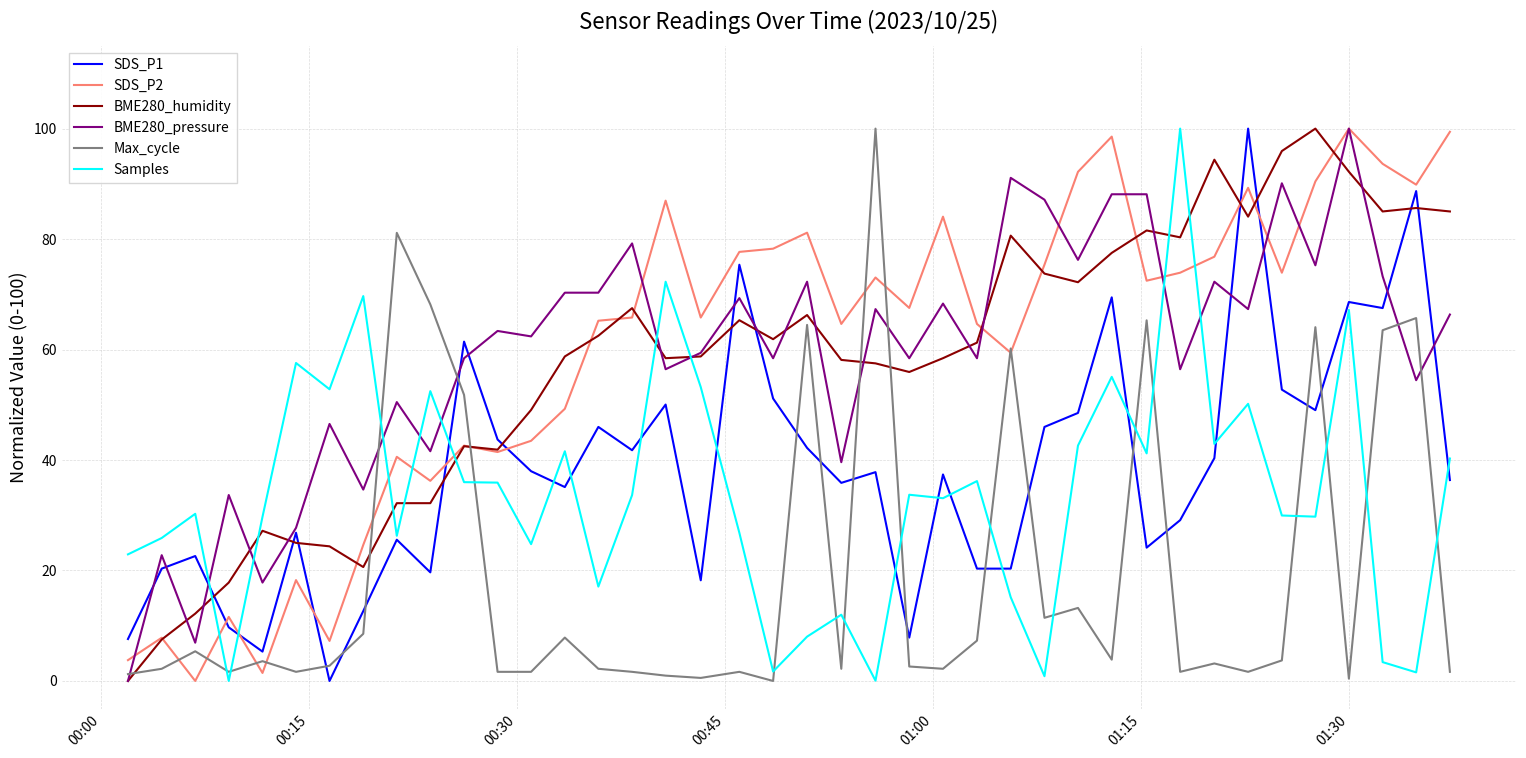

True or false: SDS_P2 and Samples cross at least once.

True